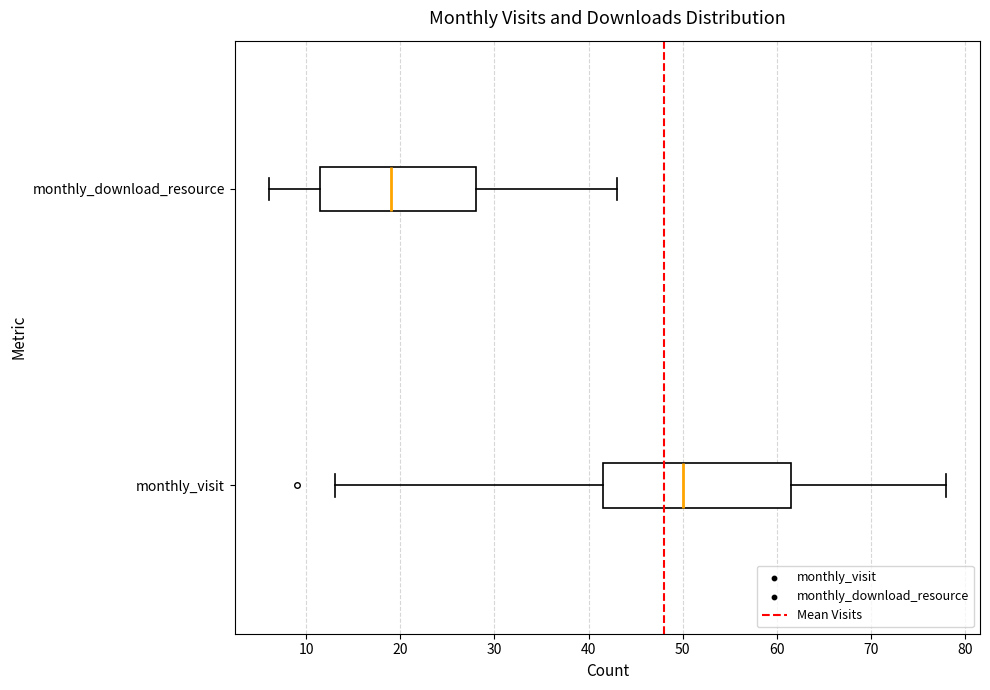

Reading bottom to top, transcribe this box plot: for each box, give where its median line is, the range the box spans, and where its two whiskers end, as read against the x-axis. The values are not printed on the chart, so give them approximately, as read against the axis.

monthly_visit: median 50, box 42 to 62, whiskers 13 to 78
monthly_download_resource: median 19, box 12 to 28, whiskers 6 to 43